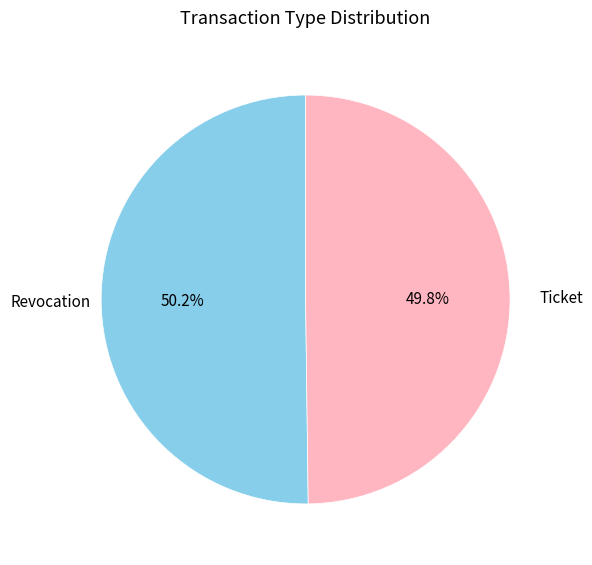

Is there any slice that represents more than half of the pie?

Yes